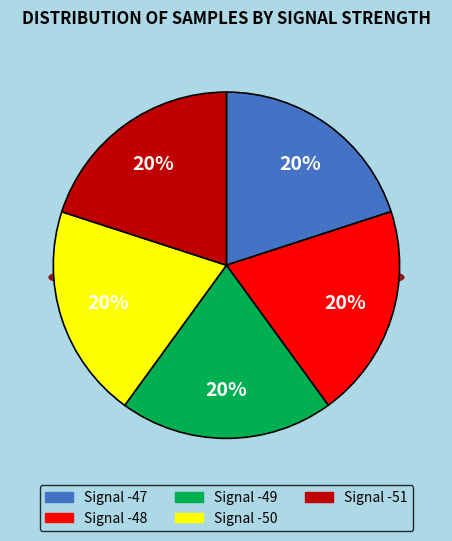

Combined, what portion of the pie is Signal -48 and Signal -50?

40.0%